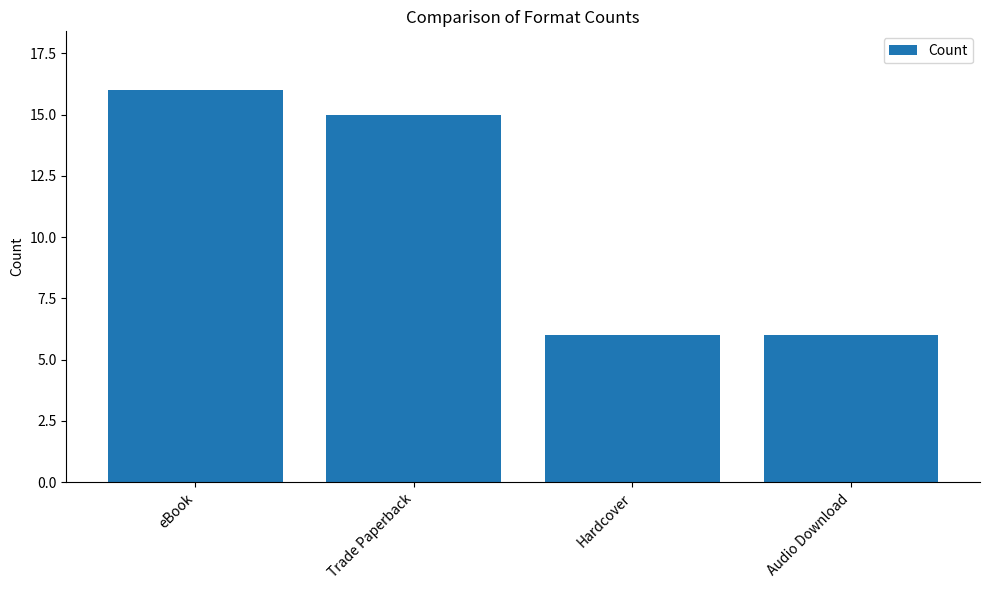

What is the minimum value shown in the chart?

6